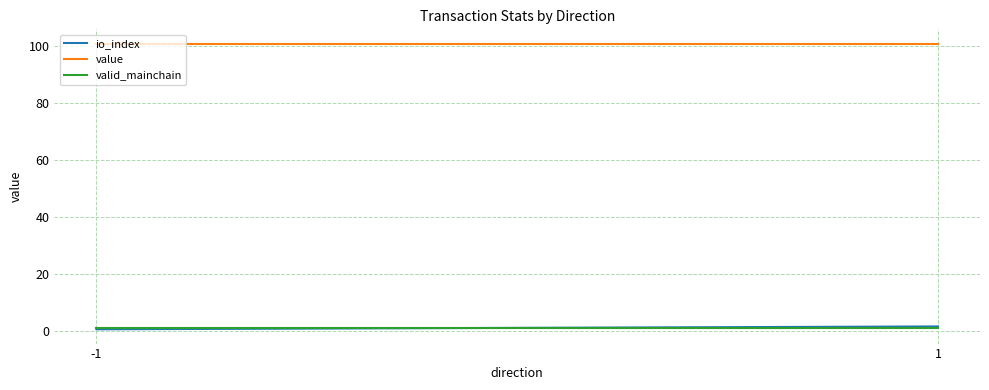

List the series in order of their peak value, lowest first.

valid_mainchain, io_index, value